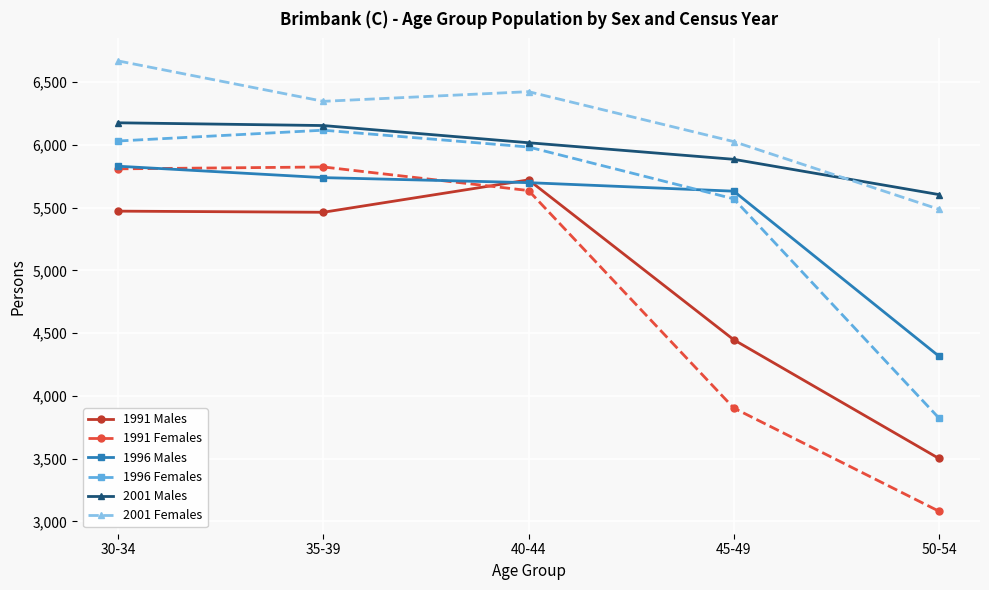

What is the minimum value for 1996 Males?

4316